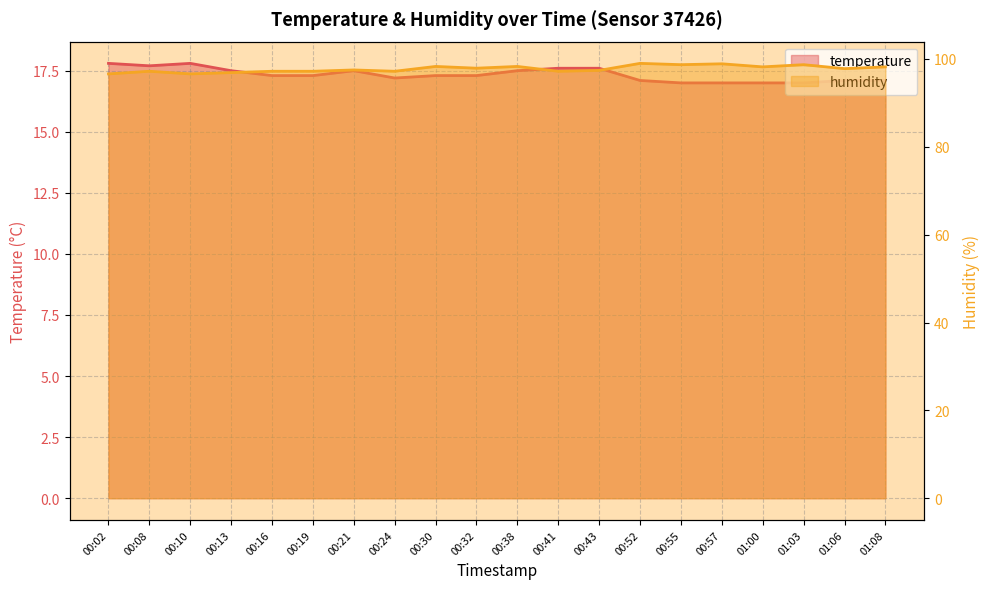

True or false: temperature has more than 0 points higher than both neighbors.

True